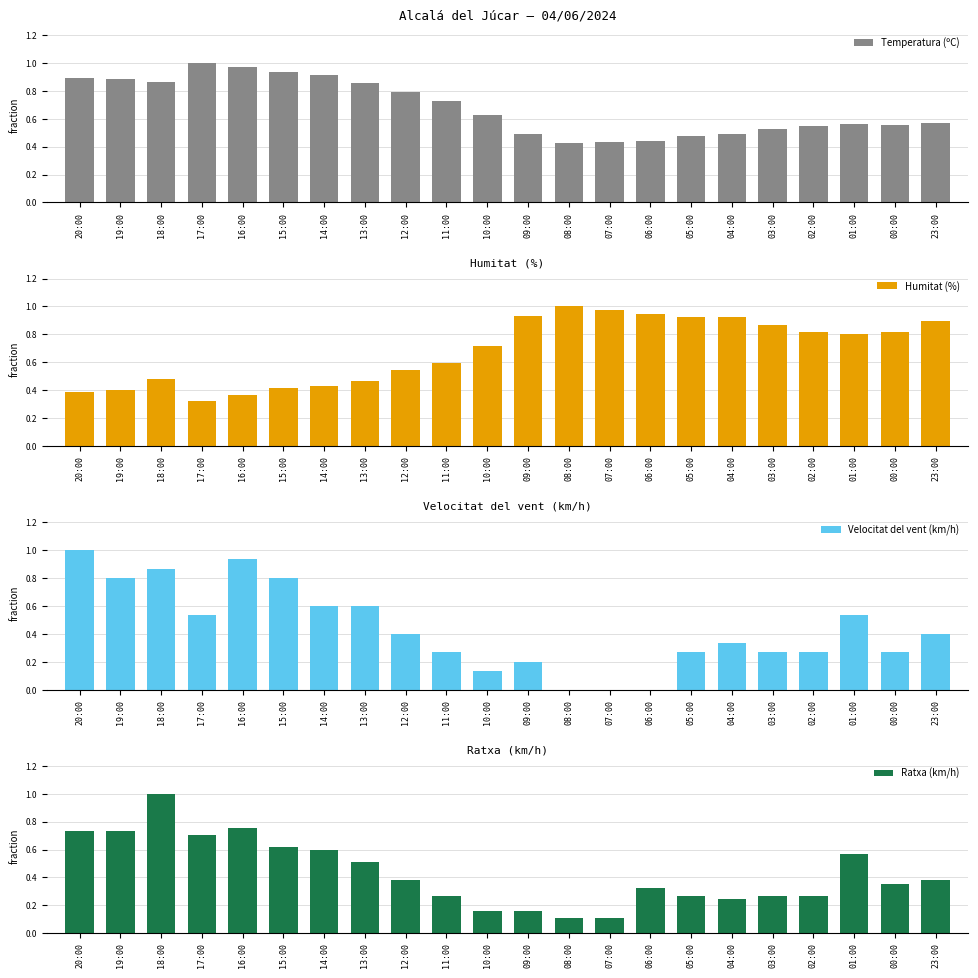

What are all the series names shown in the legend?

Temperatura (ºC), Humitat (%), Velocitat del vent (km/h), Ratxa (km/h)